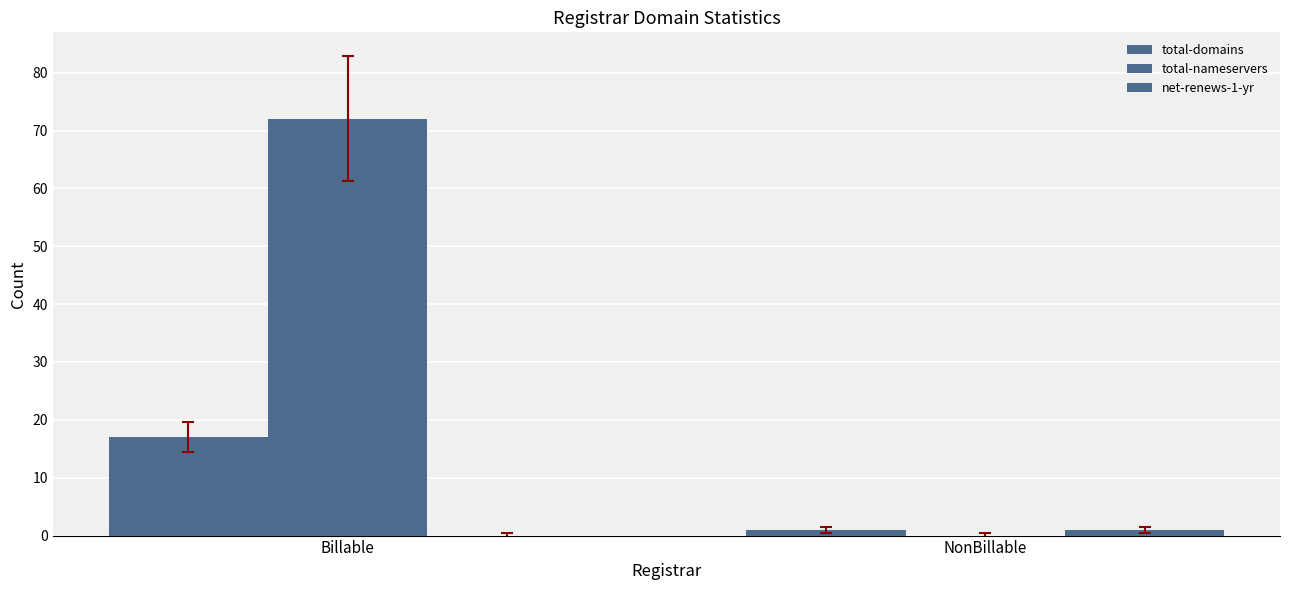

How many distinct data groups are displayed?

3